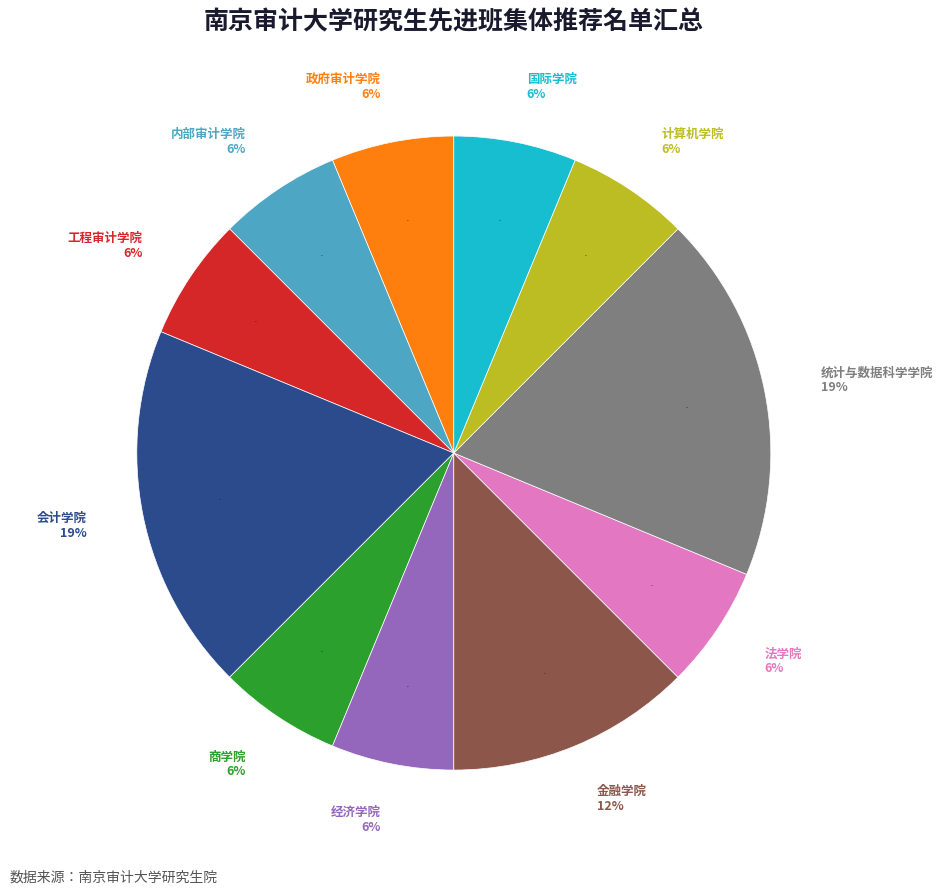

Is there any slice that represents more than half of the pie?

No